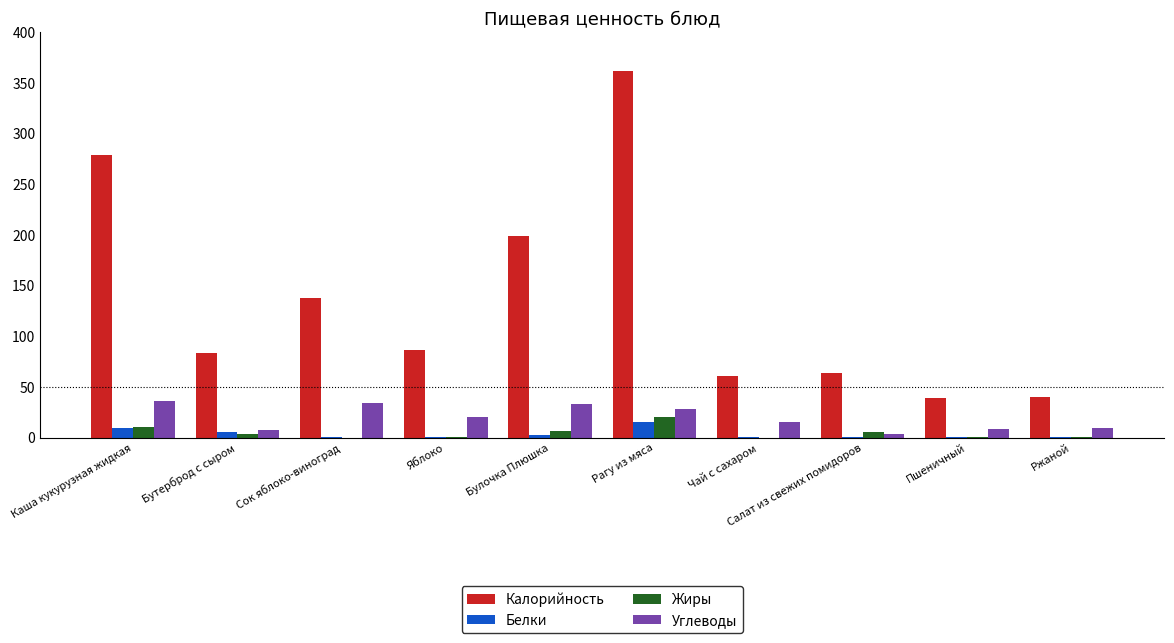

Is it true that Калорийность equals 199.0 at Булочка Плюшка?

True